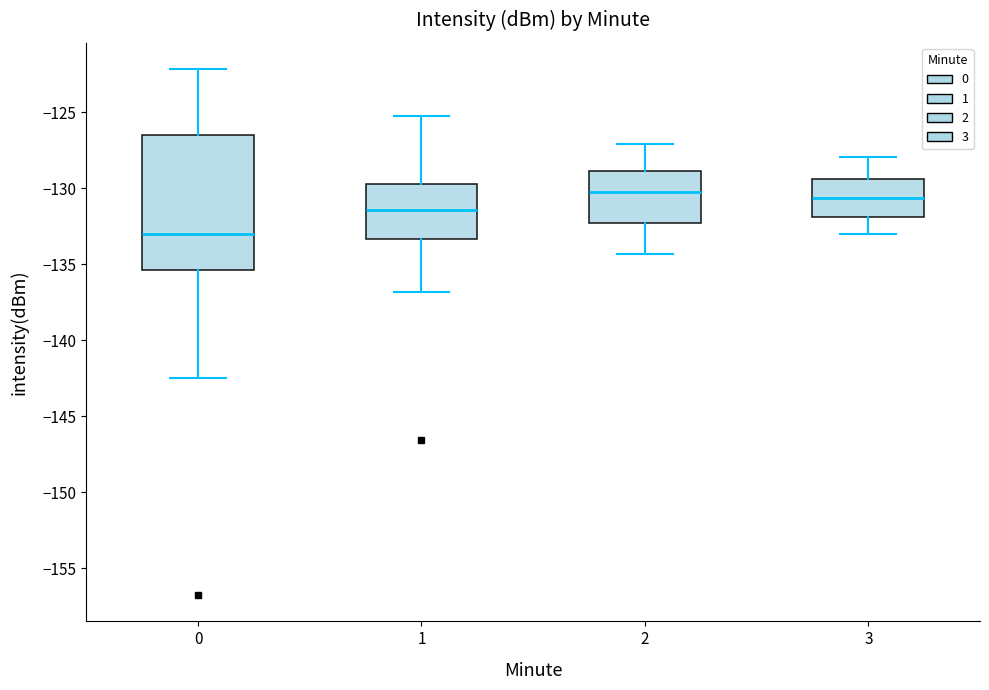

Comparing the boxes themselves (not the whiskers), which one is the tallest?

0